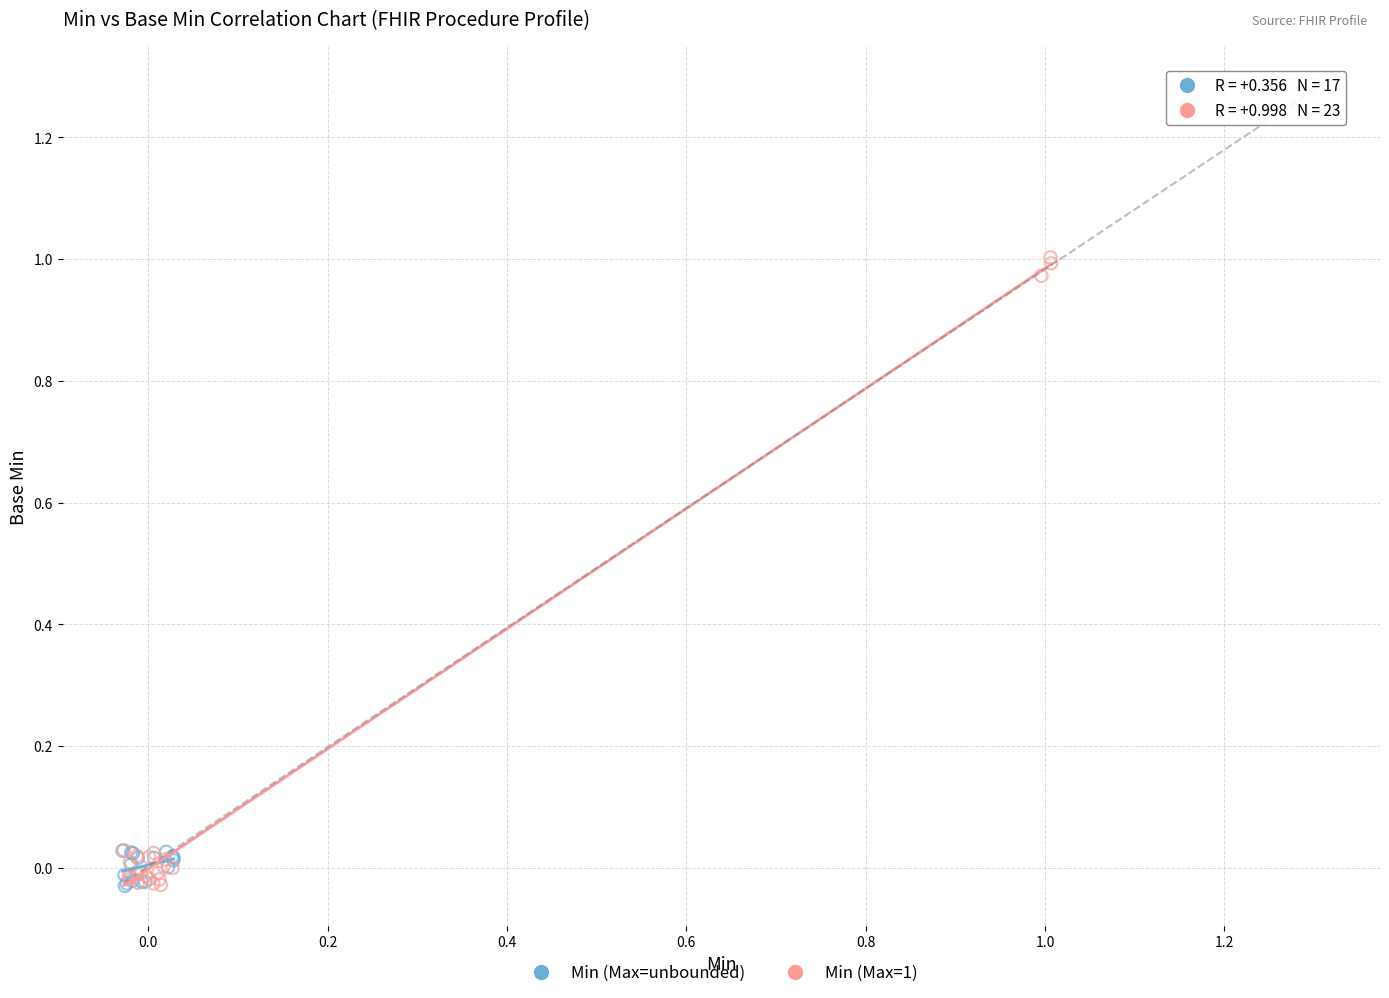

Which series contains the highest Y value?

Min (Max=1)